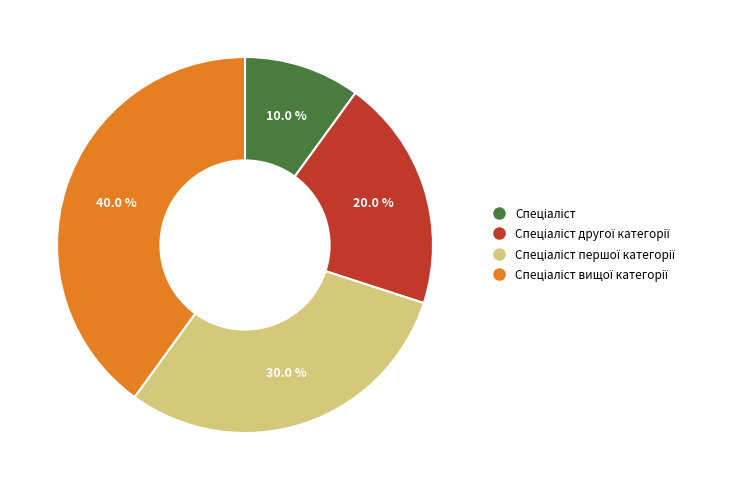

Is there any slice that represents more than half of the pie?

No